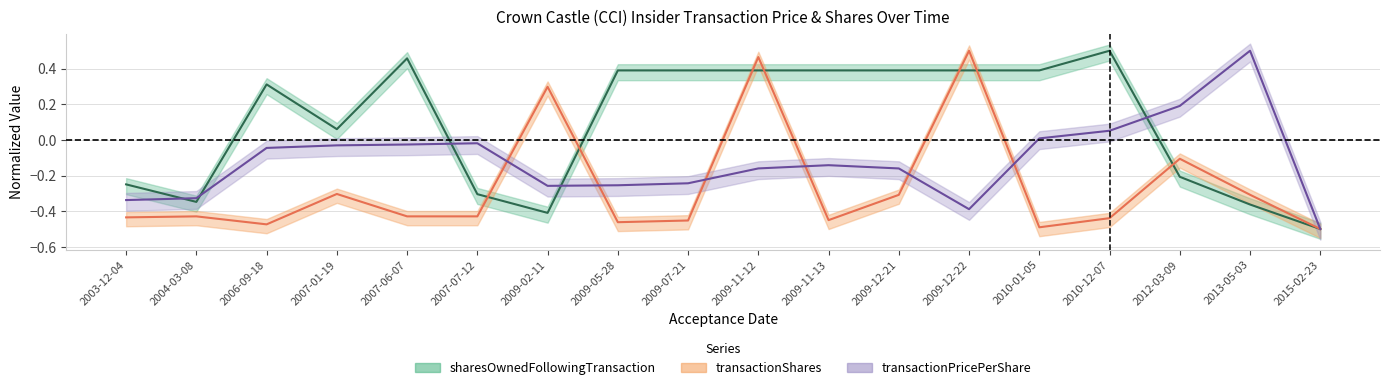

Where is the first local minimum for transactionShares?

2006-09-18